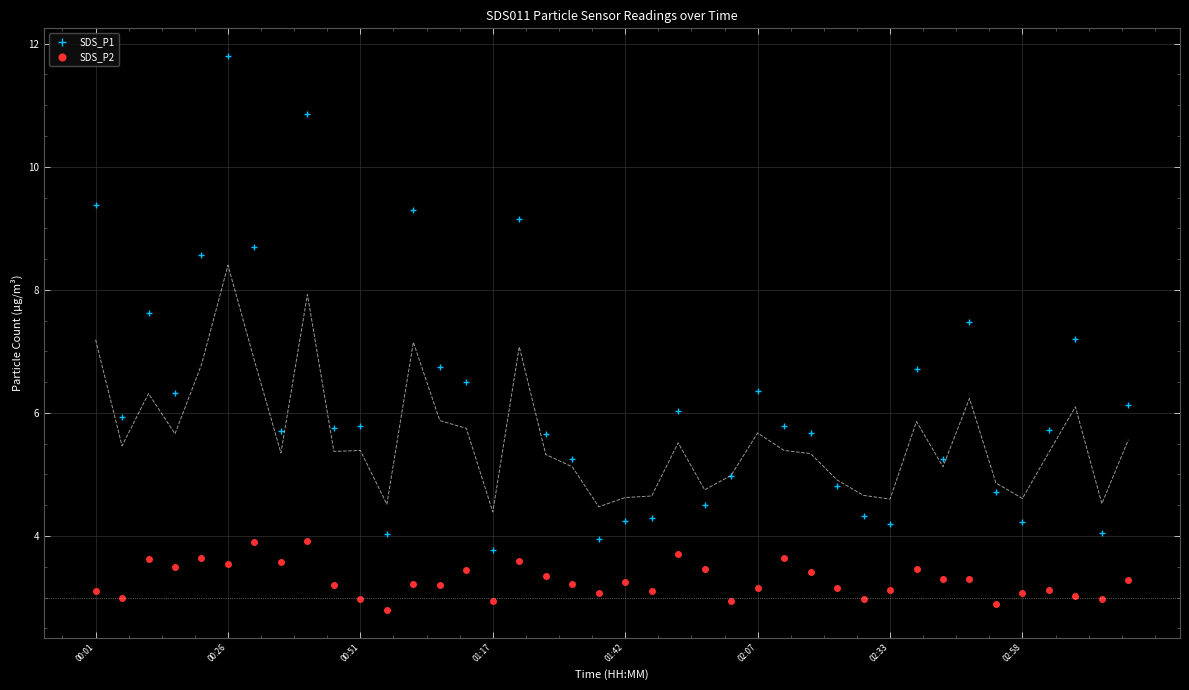

What position from the left is 19?

20